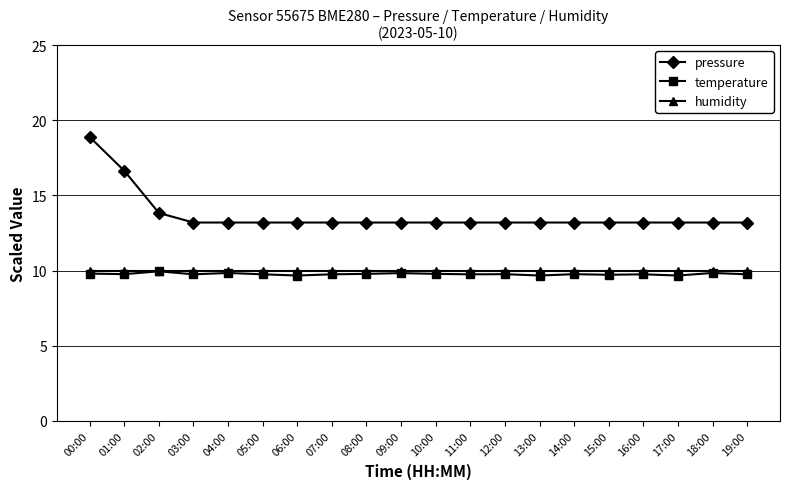

True or false: pressure and temperature cross at least once.

False